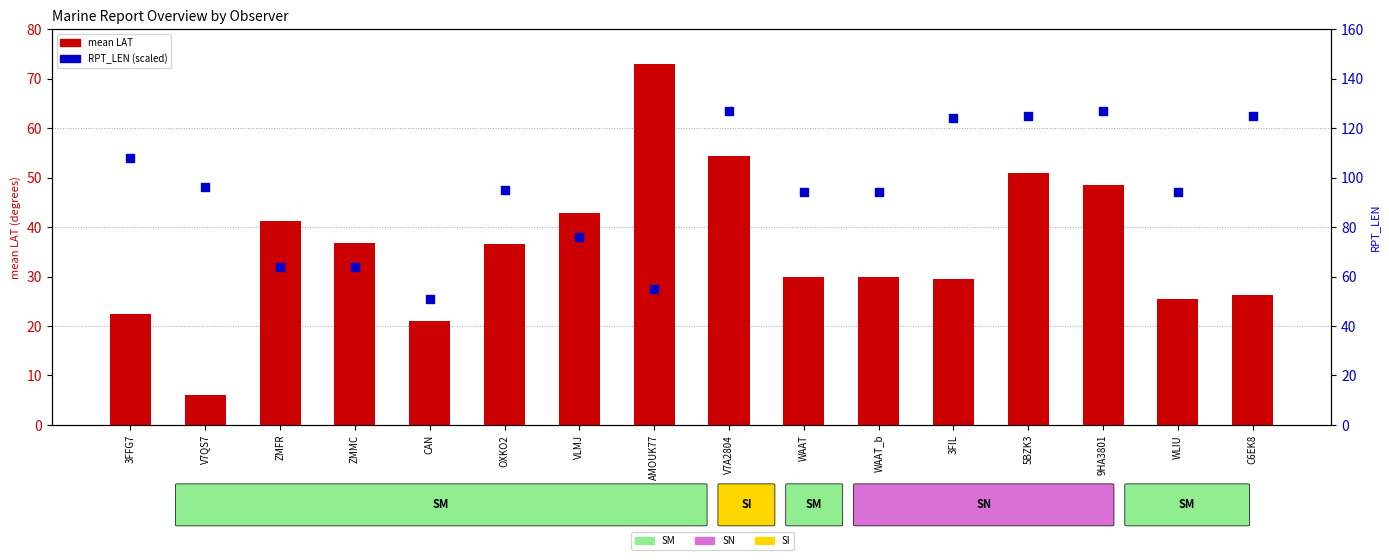

What are all the series names shown in the legend?

mean LAT, RPT_LEN (scaled)